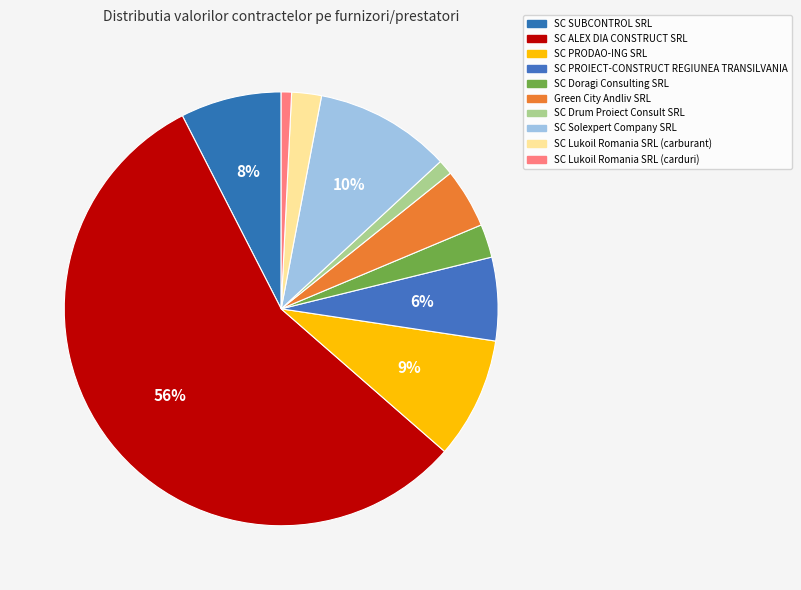

Count the number of slices in the pie.

10